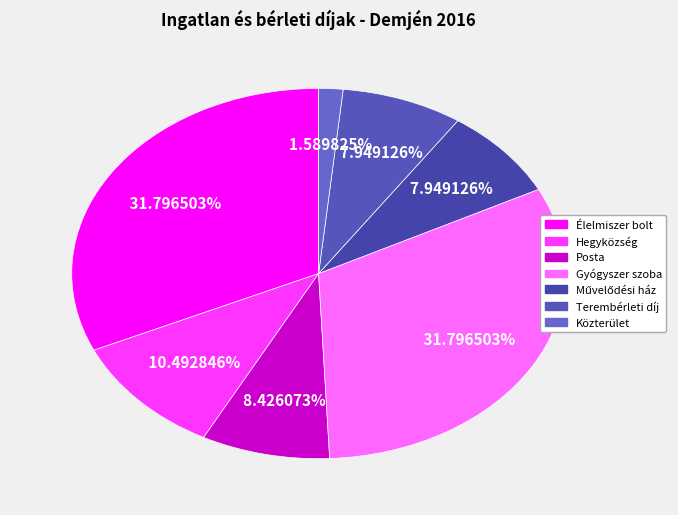

Which category has the biggest portion of the pie?

Széchenyi út 2 (élelmiszer bolt)